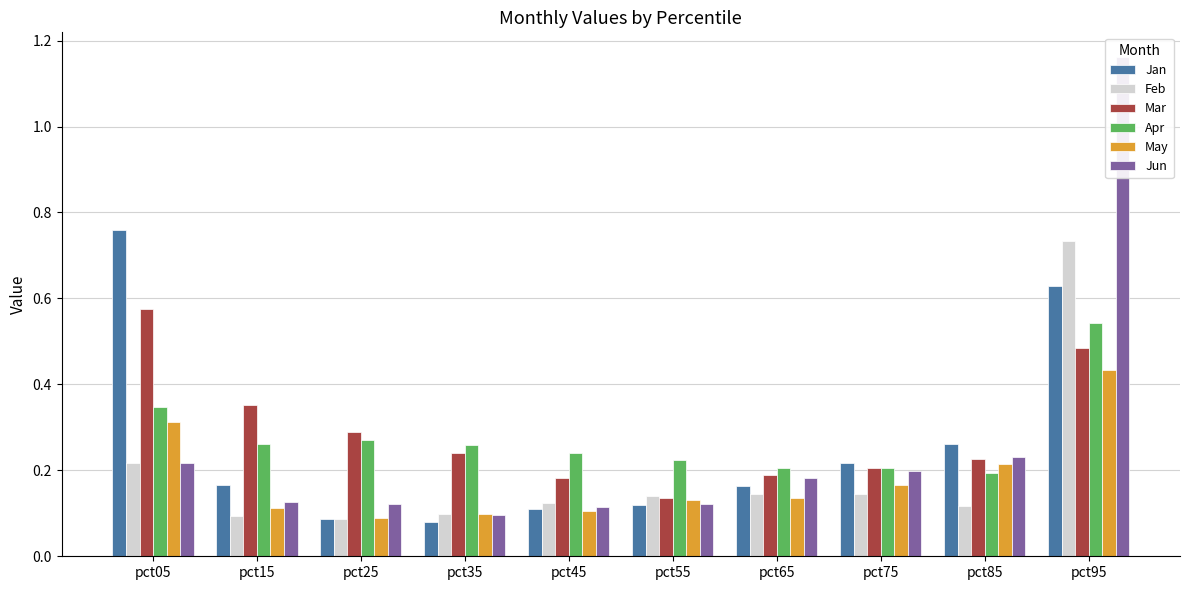

Which label corresponds to the smallest value in the chart?

pct35